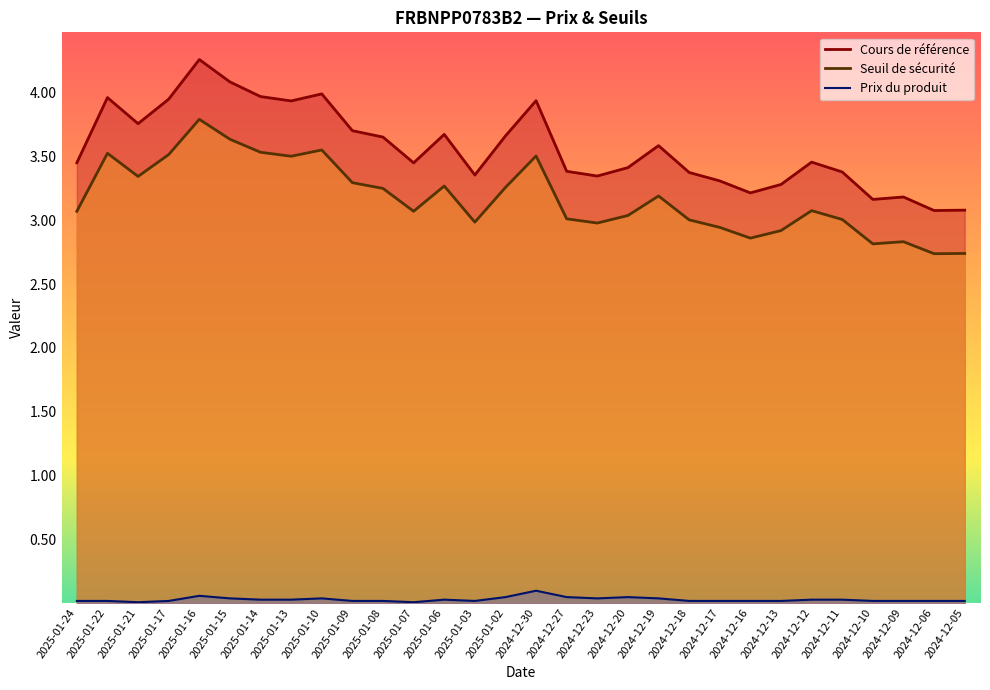

True or false: Seuil de sécurité has more than 0 points higher than both neighbors.

True